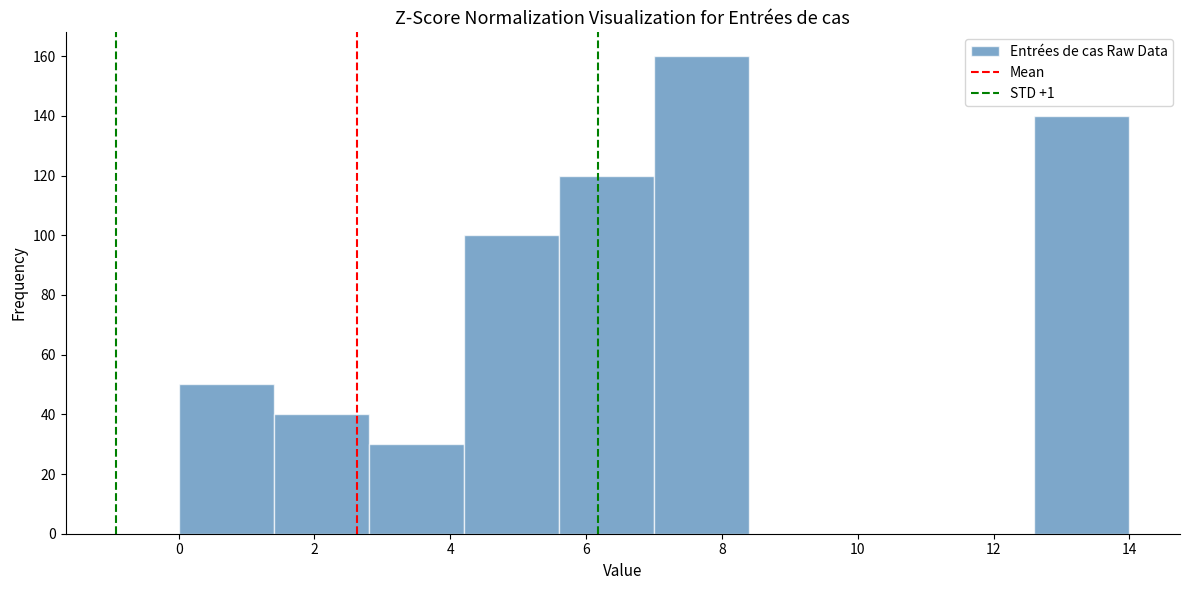

How tall is the bar that spans 1.4 to 2.8 on the x-axis? The values are not printed on the chart, so give them approximately, as read against the axis.

40